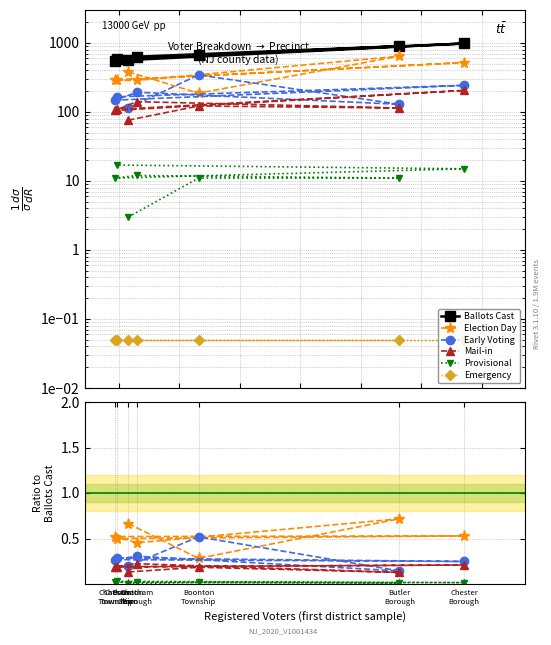

What is the label of the 7th point from the right?

Boonton
Town